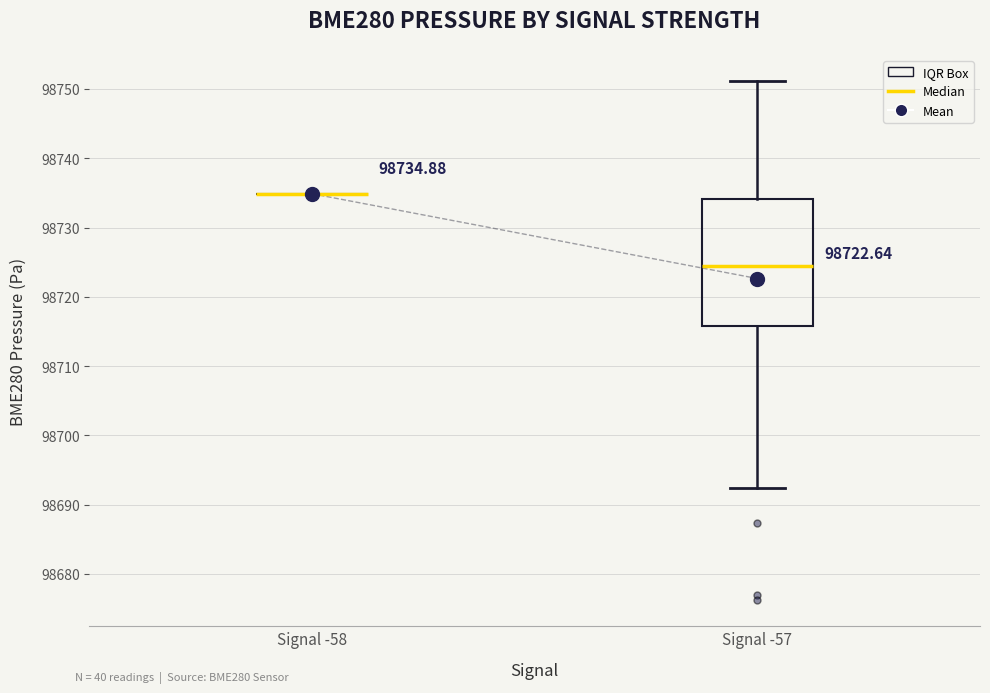

Comparing the boxes themselves (not the whiskers), which one is the tallest?

Signal -57